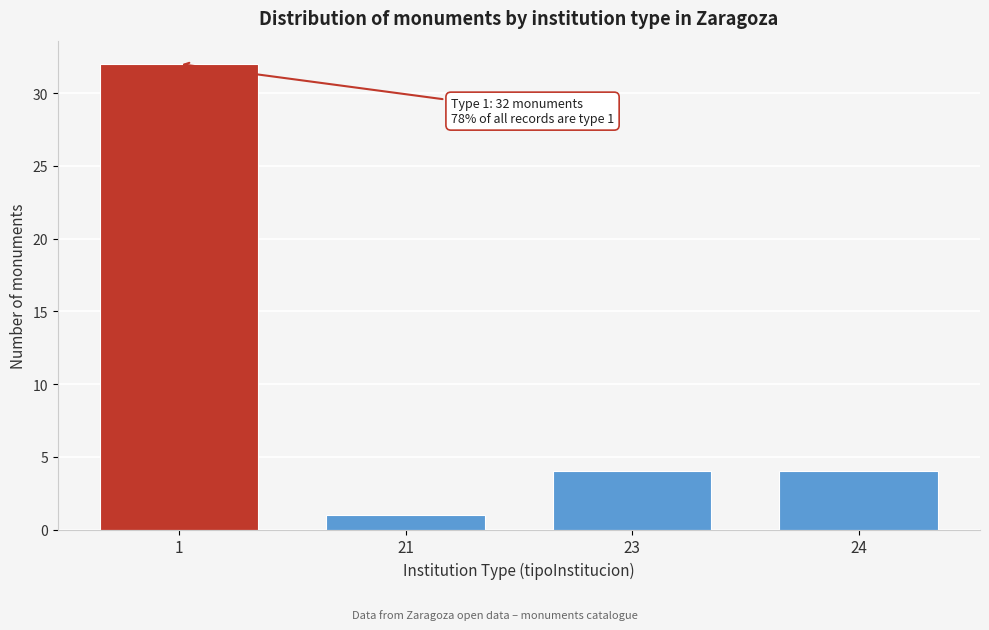

Reading left to right, list all the values displayed in this chart.

32	1	4	4